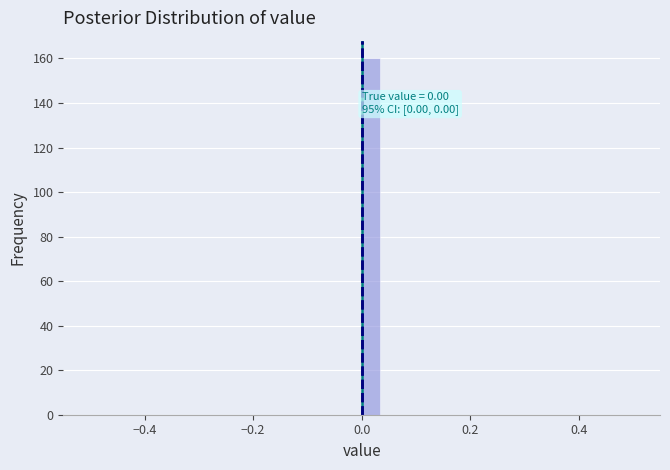

Around what value on the x-axis is the tallest bar? Give the approximate position of its centre, as read against the axis.

0.02